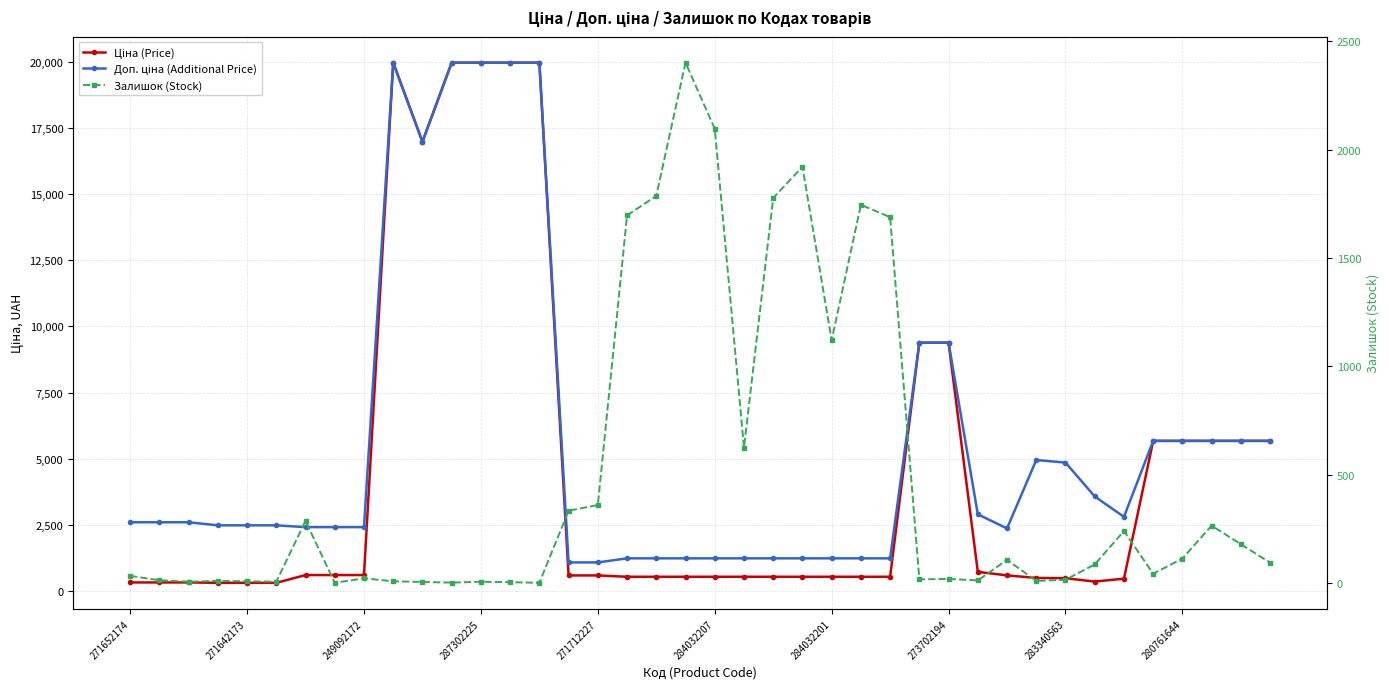

What is the sum of all Доп. ціна (Additional Price) values?

222384.1